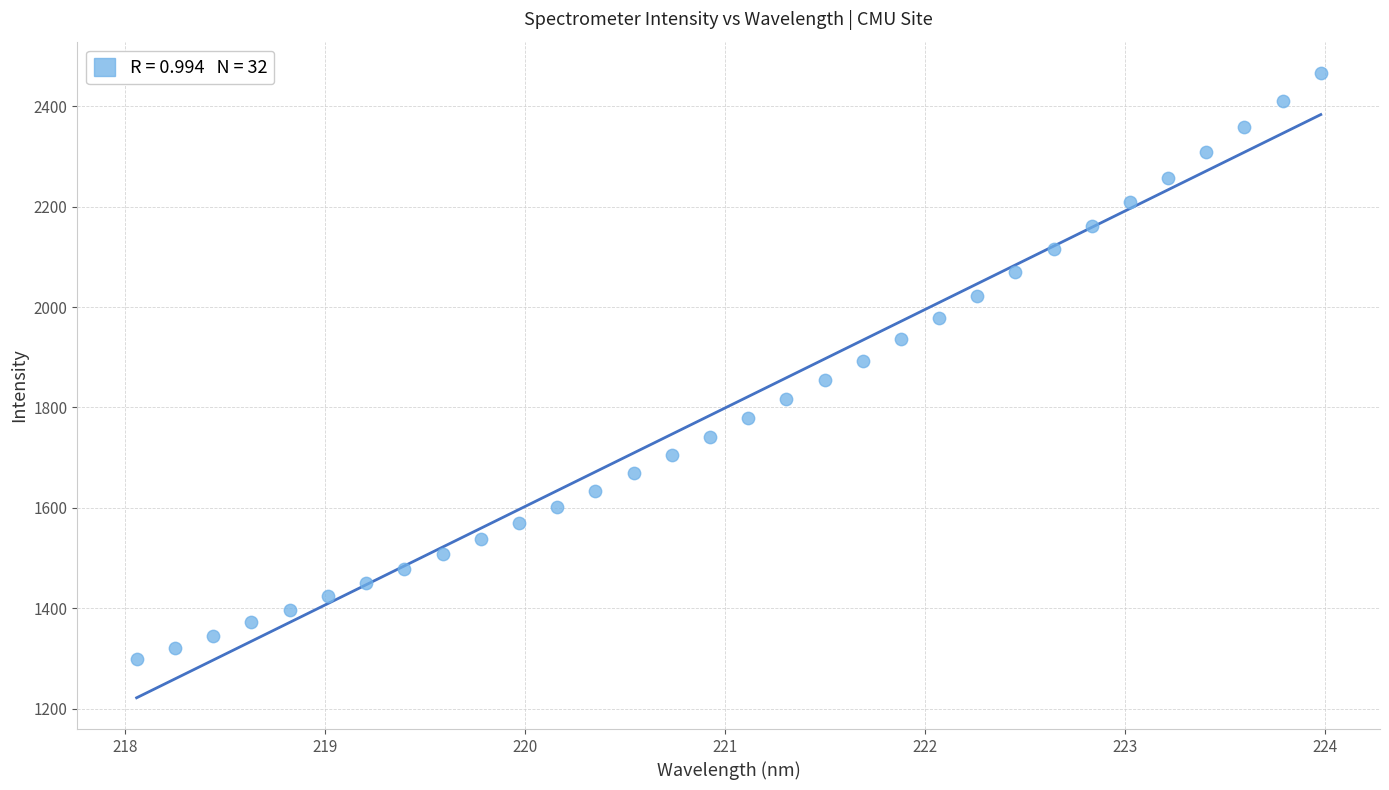

What is the range of X values (max minus min)?

5.9